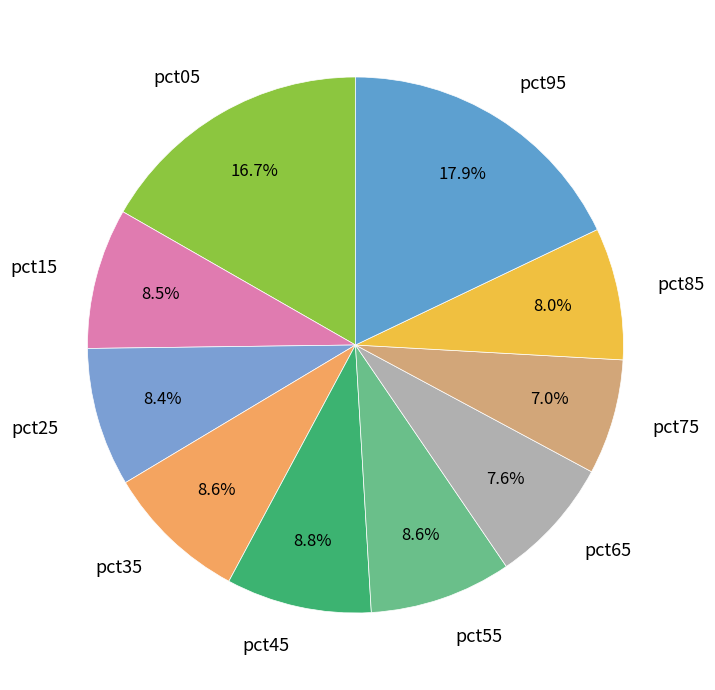

The pct75 slice represents 17% of the pie. True or false?

False